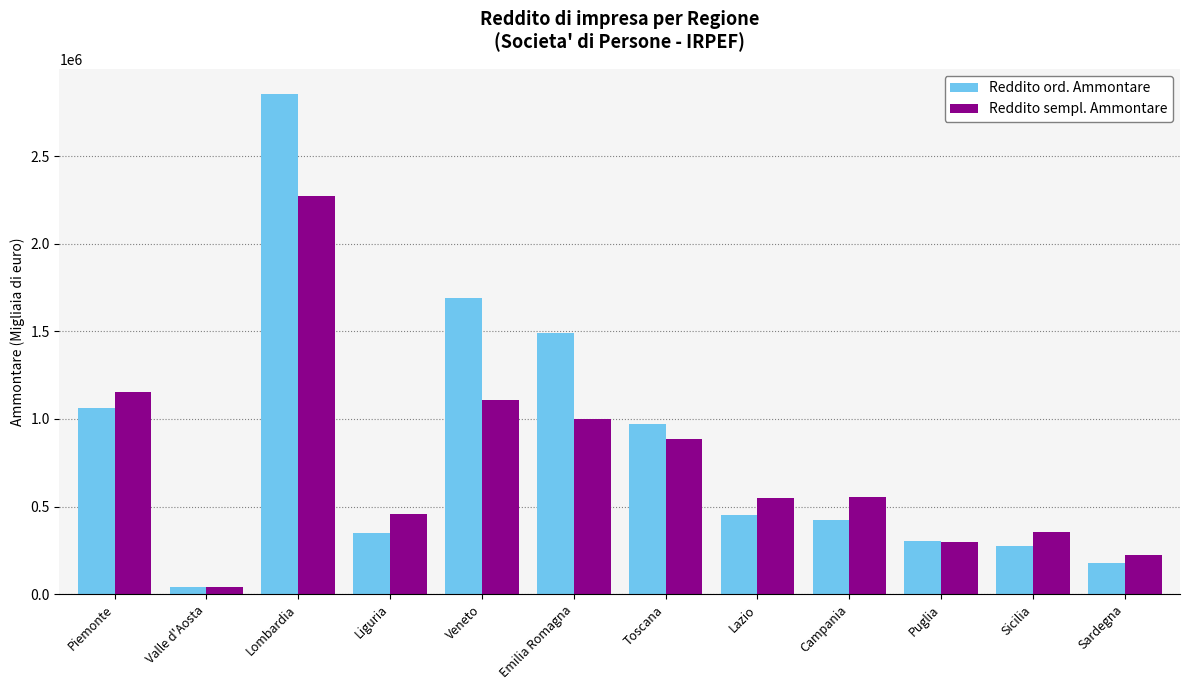

What is the label of the 2nd bar from the right?

Sicilia